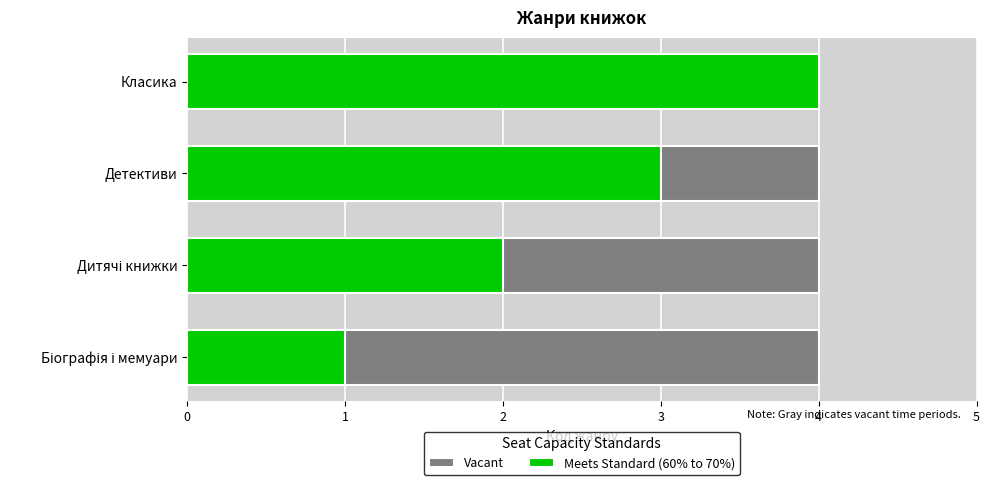

Which series has the largest total across all categories?

Meets Standard (60% to 70%)